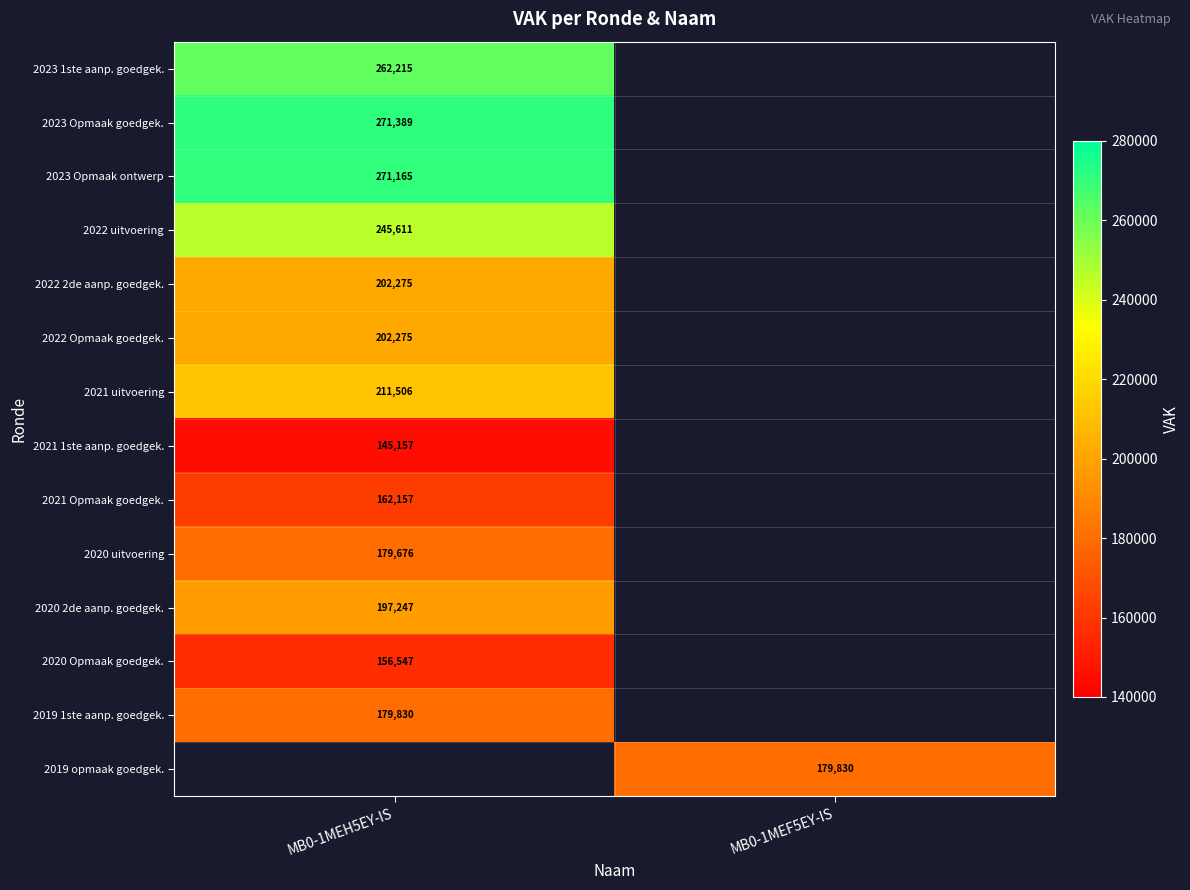

The value of 2023 Opmaak ontwerp at MB0-1MEH5EY-IS is 271165. True or false?

True